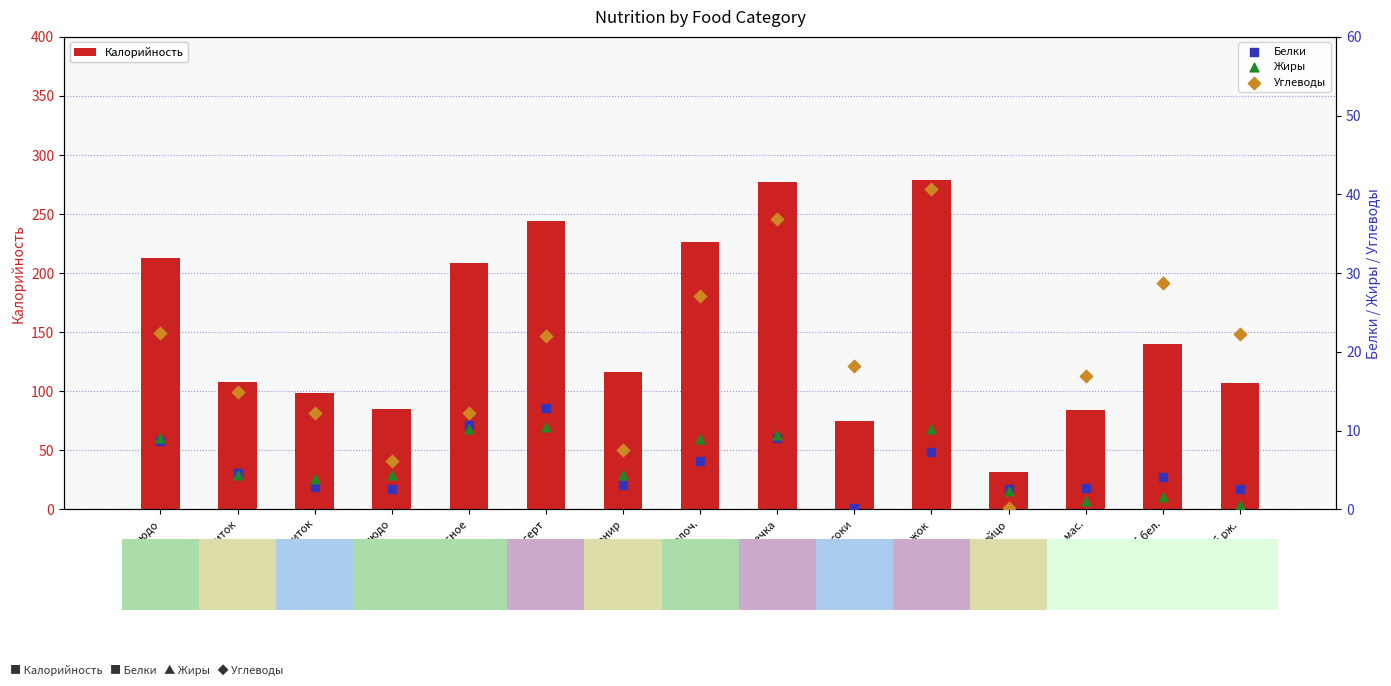

Which series has the widest spread of Y values?

Калорийность